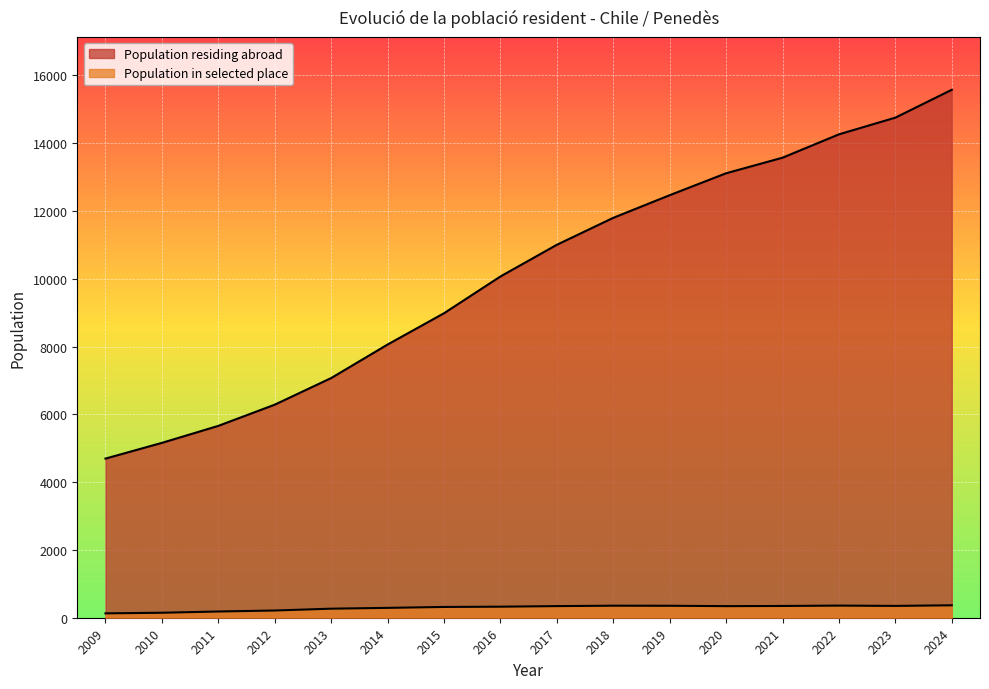

True or false: Population in selected place has more than 0 points higher than both neighbors.

True